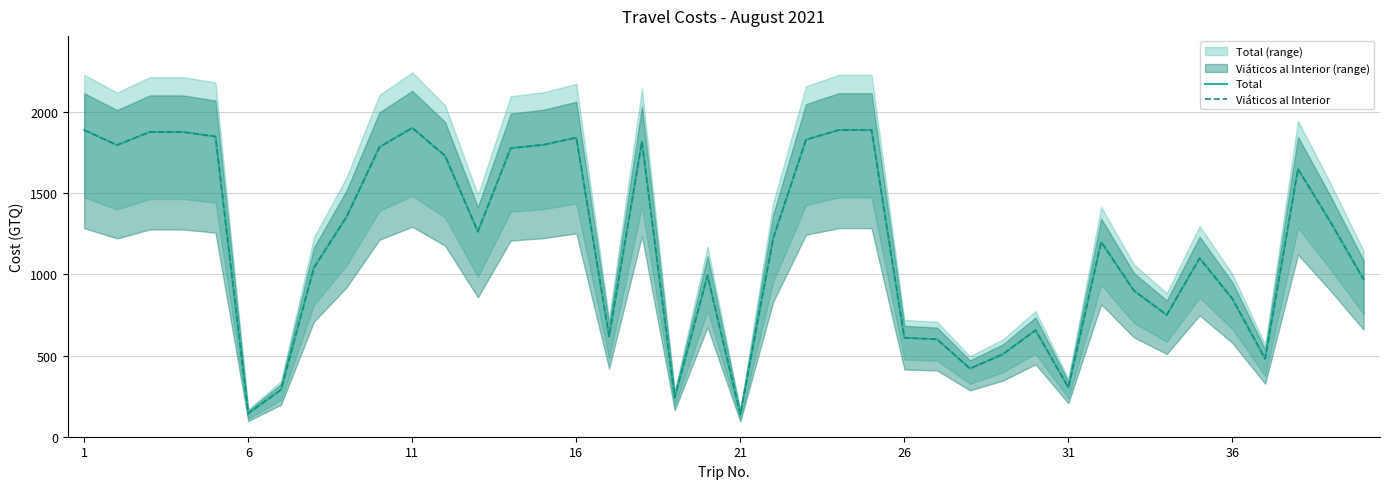

Which series has the largest total across all categories?

Total